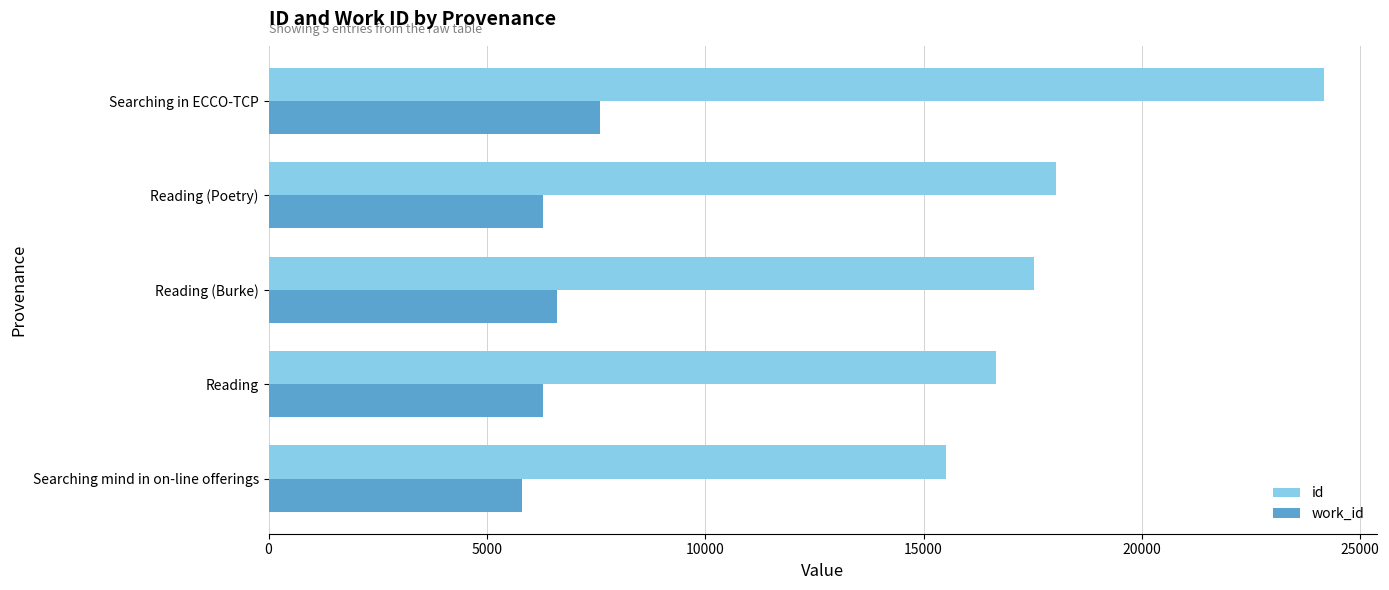

At how many categories does at least one series exceed 9162?

5